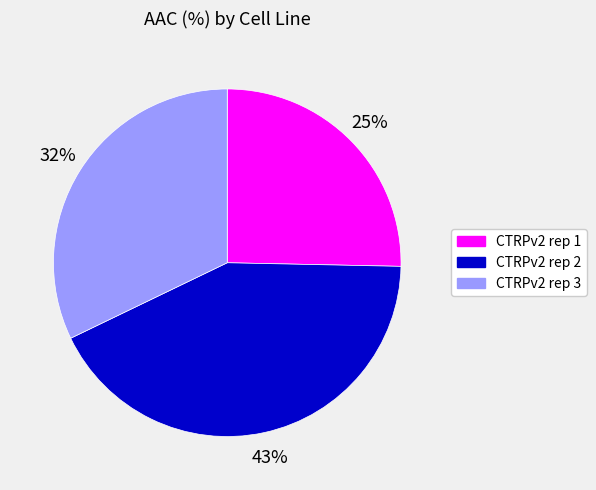

Do CTRPv2 rep 3 and CTRPv2 rep 2 together represent more than half of the pie?

Yes